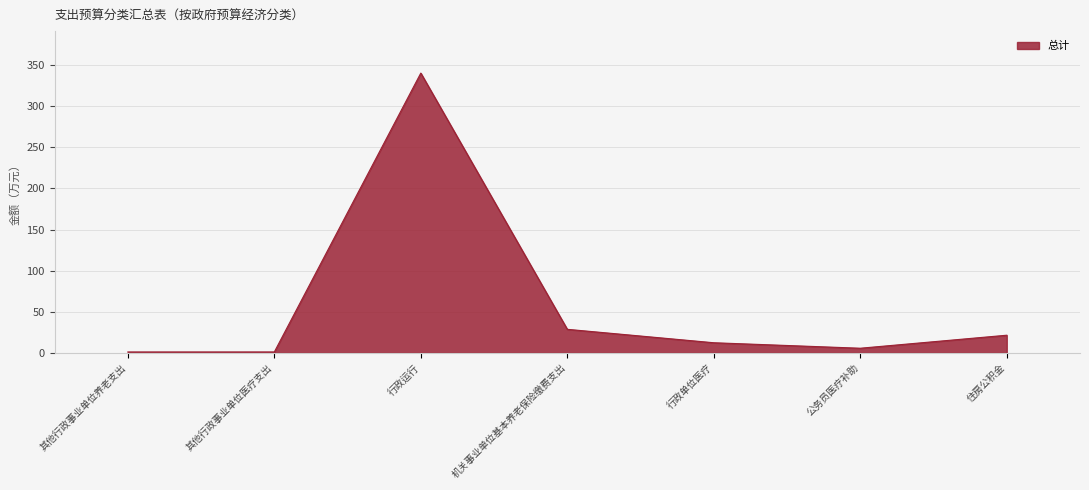

What is the sum of the values at 机关事业单位基本养老保险缴费支出 and 行政单位医疗?

41.0